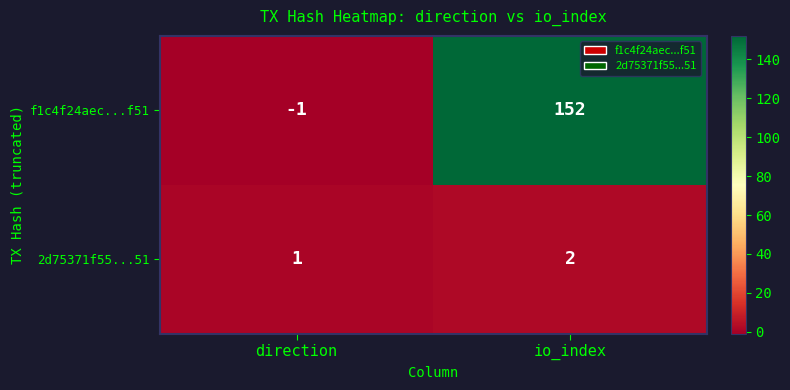

What is the spread (max minus min) of values at direction?

2